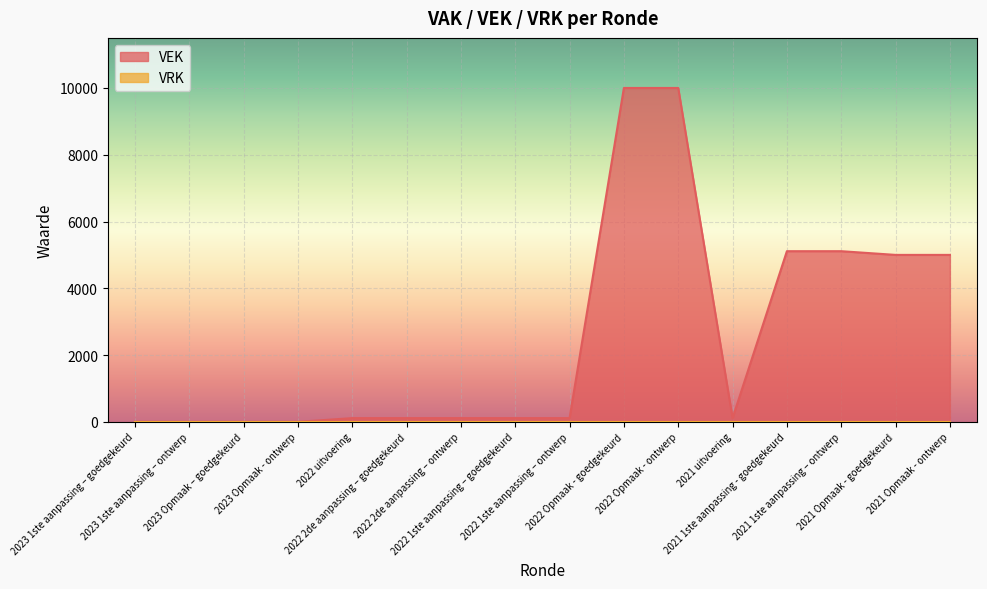

Where is the first local minimum?

2021 uitvoering